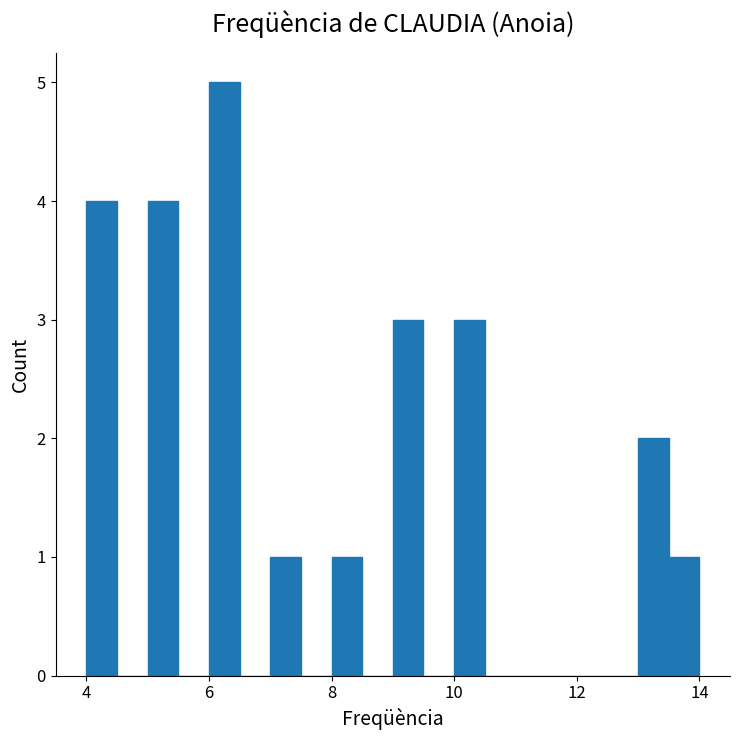

Around what value on the x-axis is the tallest bar? Give the approximate position of its centre, as read against the axis.

6.2